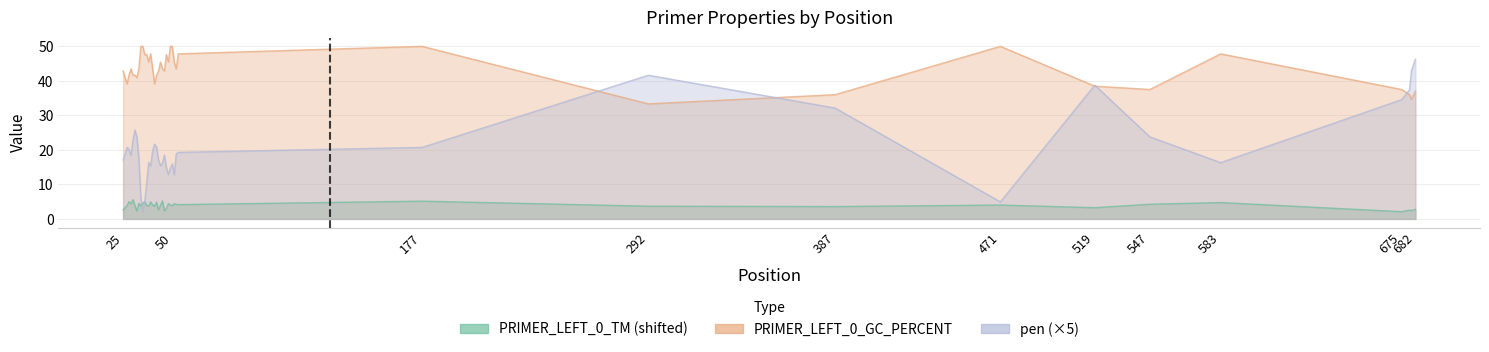

What is the difference between the second highest and minimum values in the pen series?

40.9